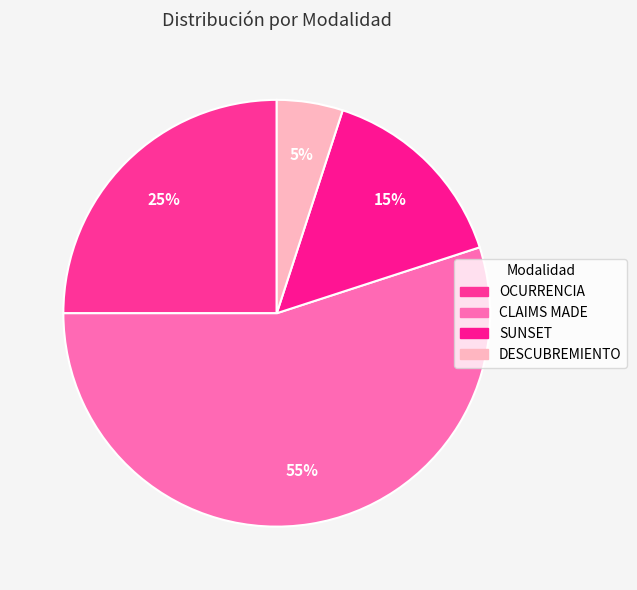

How many slices are in this pie chart?

4